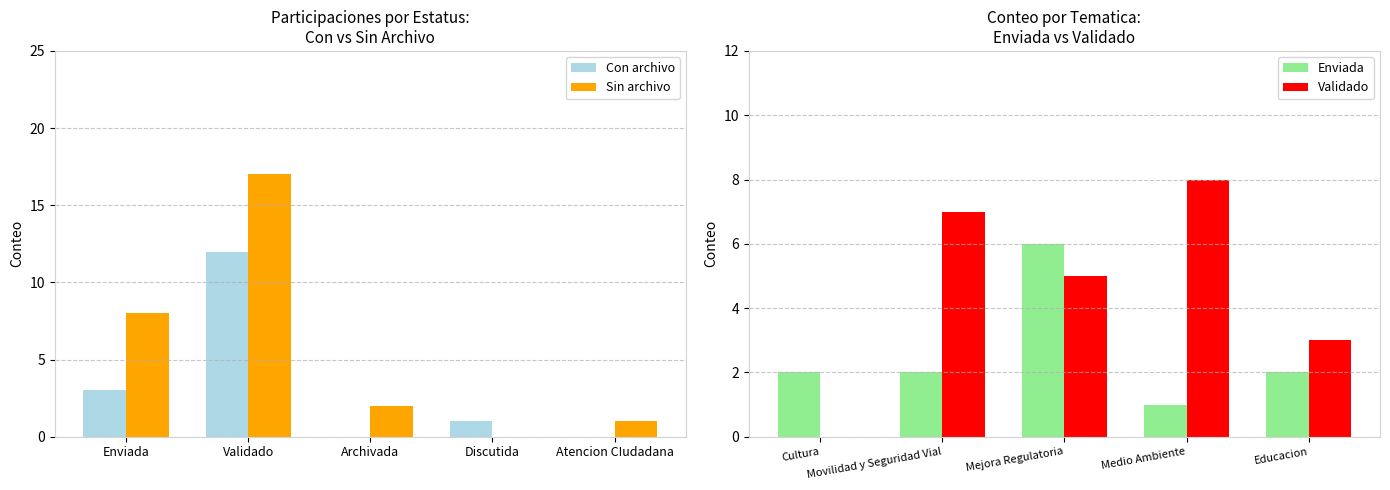

Where is Con archivo nearest to the value 6?

Enviada